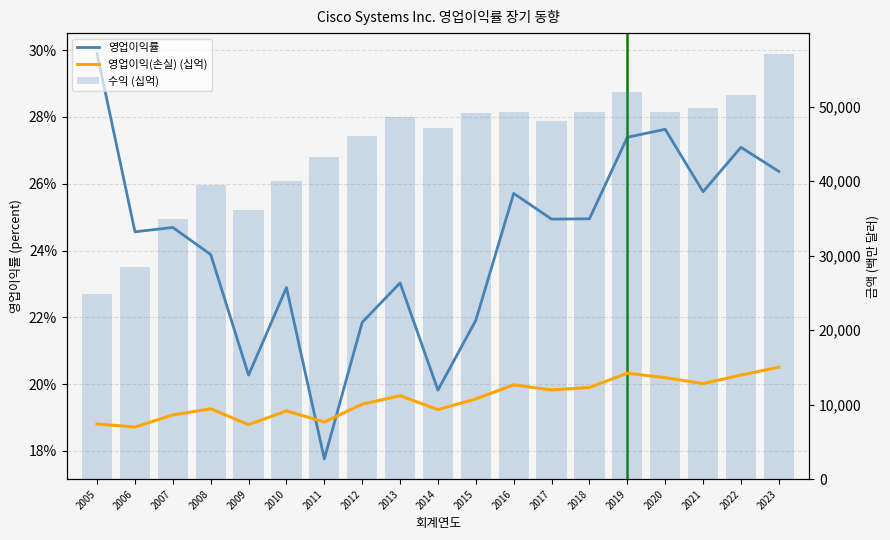

Which category has the lowest value in the 수익 (십억) series?

2005